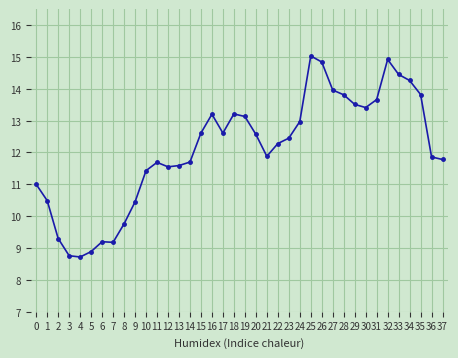

True or false: X2_M11 and X0_M11 cross at least once.

False